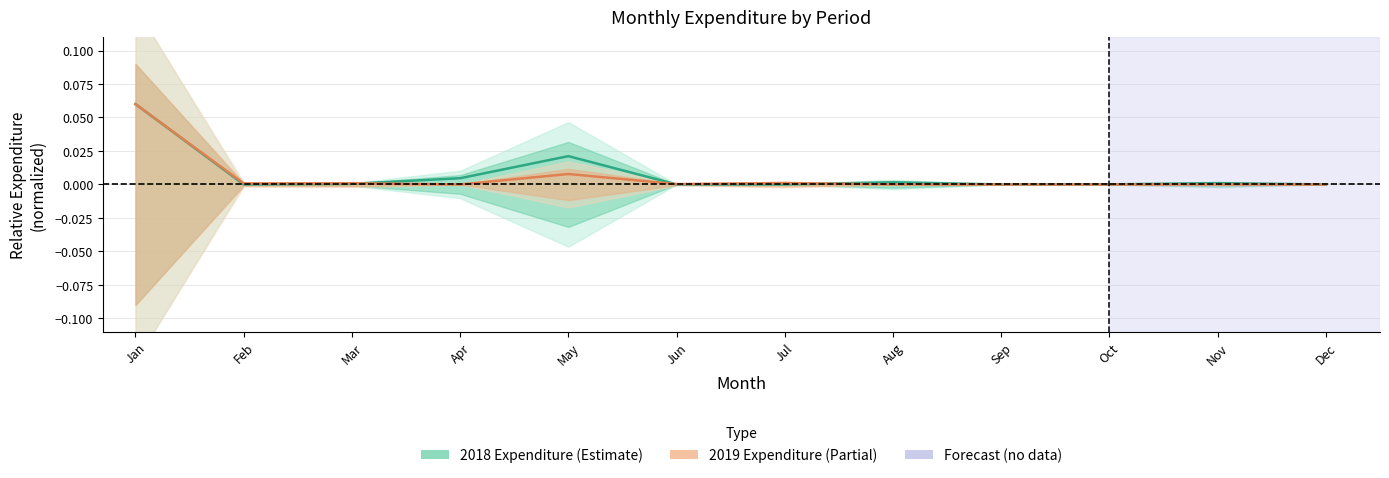

Reading left to right, what are all the values shown in this chart?

2018 Expenditure: 0.1	0.0	0.0	0.0	0.0	0.0	0.0	0.0	0.0	0.0	0.0	0.0
2019 Expenditure: 0.1	0.0	0.0	0.0	0.0	0.0	0.0	0.0	0.0	0.0	0.0	0.0